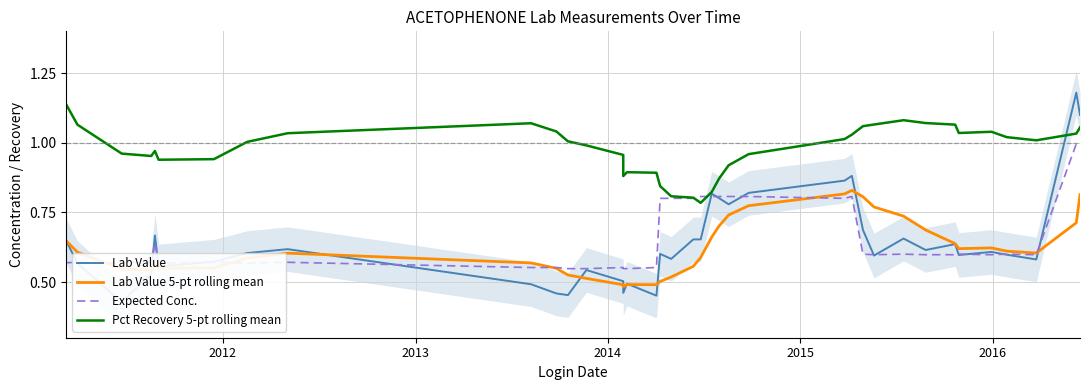

True or false: Lab Value 5-pt rolling mean has more than 1 points higher than both neighbors.

True